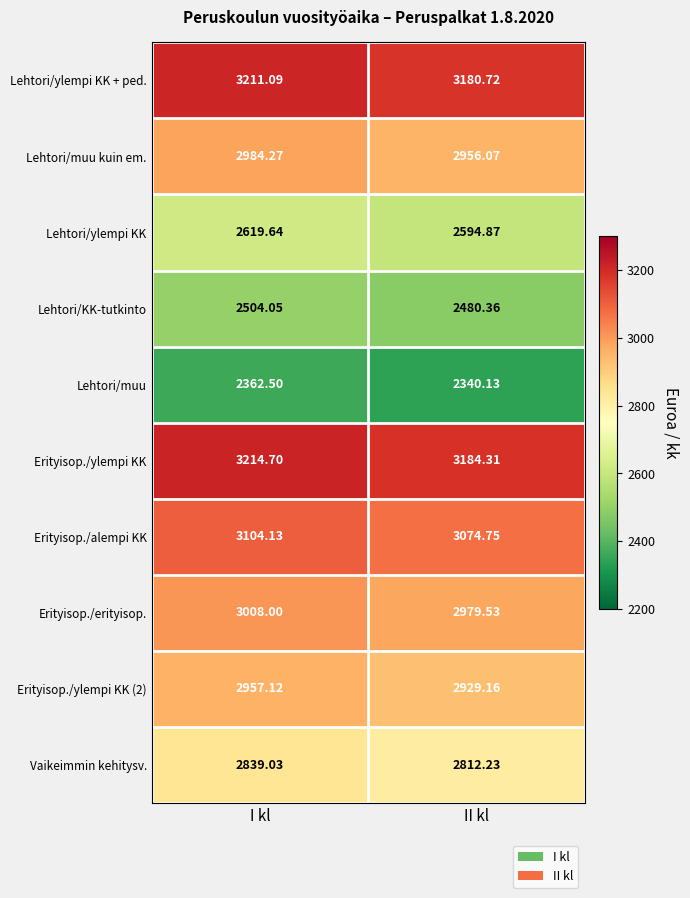

Where is Lehtori/muu kuin em. nearest to the value 2970?

II kl